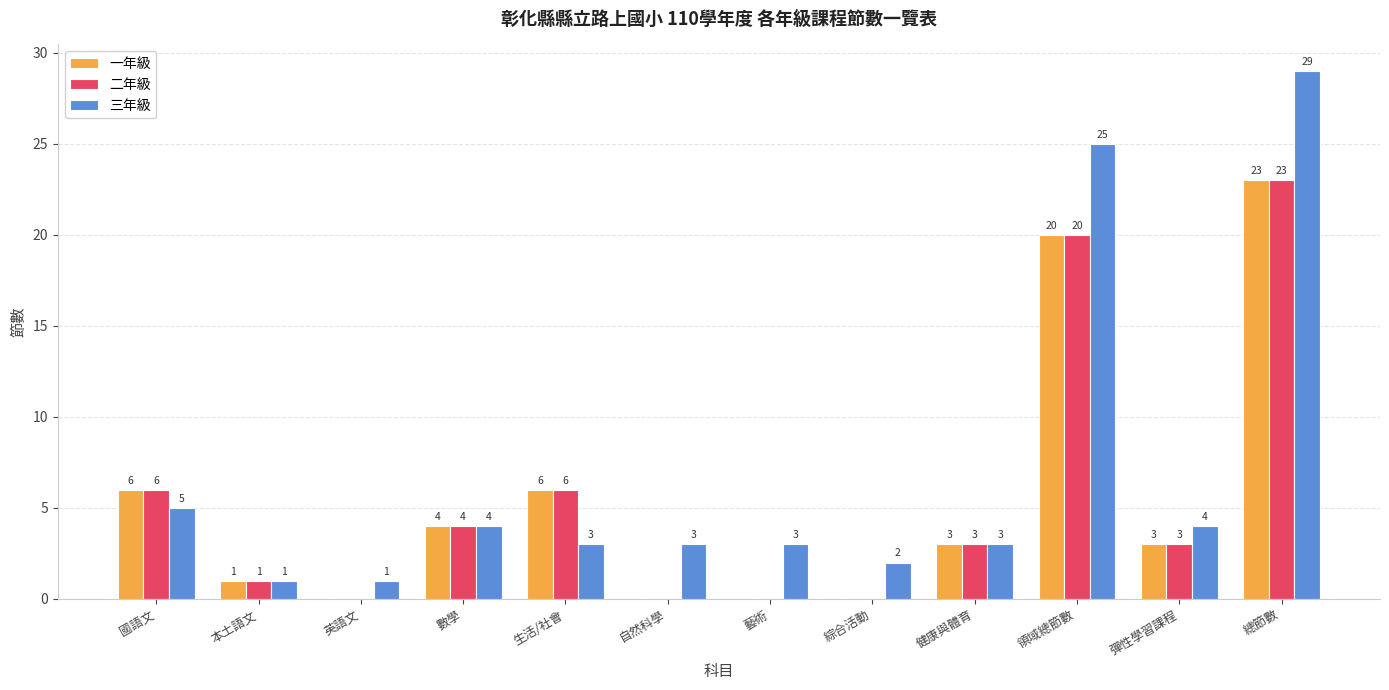

Reading left to right, what are all the values shown in this chart?

一年級: 6	1	0	4	6	0	0	0	3	20	3	23
二年級: 6	1	0	4	6	0	0	0	3	20	3	23
三年級: 5	1	1	4	3	3	3	2	3	25	4	29